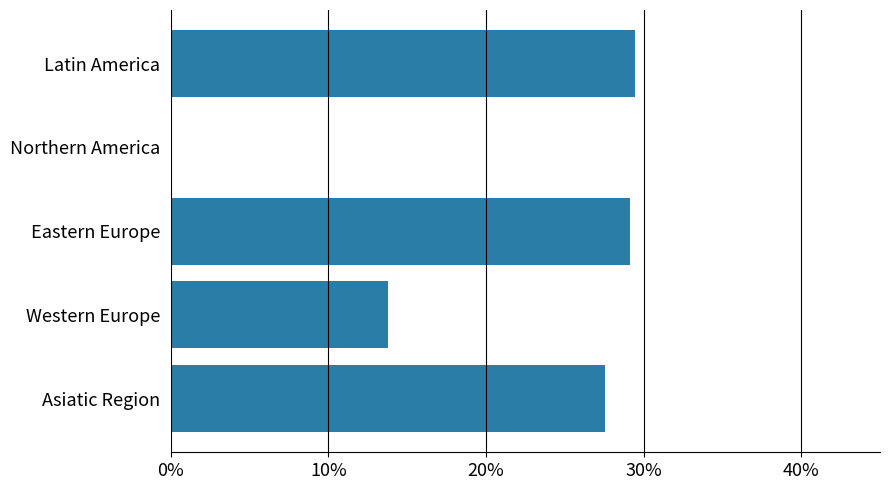

How many data points does each series have?

5